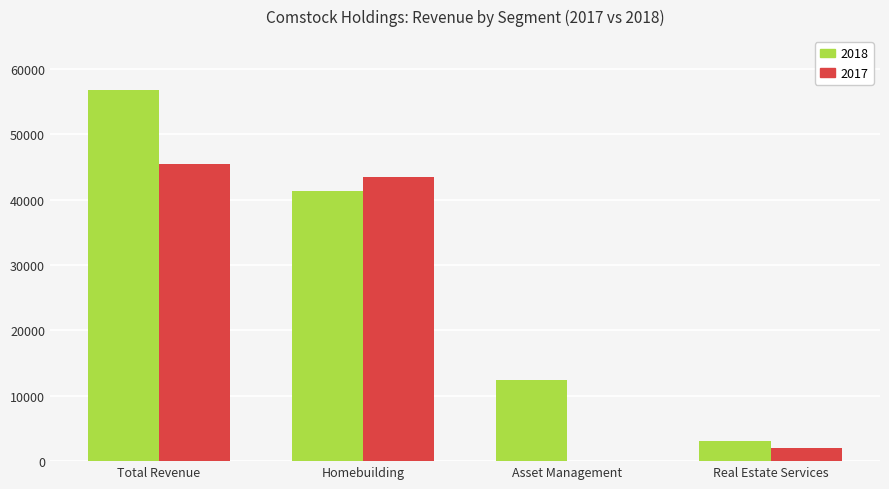

At which label is 2018 closest to 29890?

Homebuilding